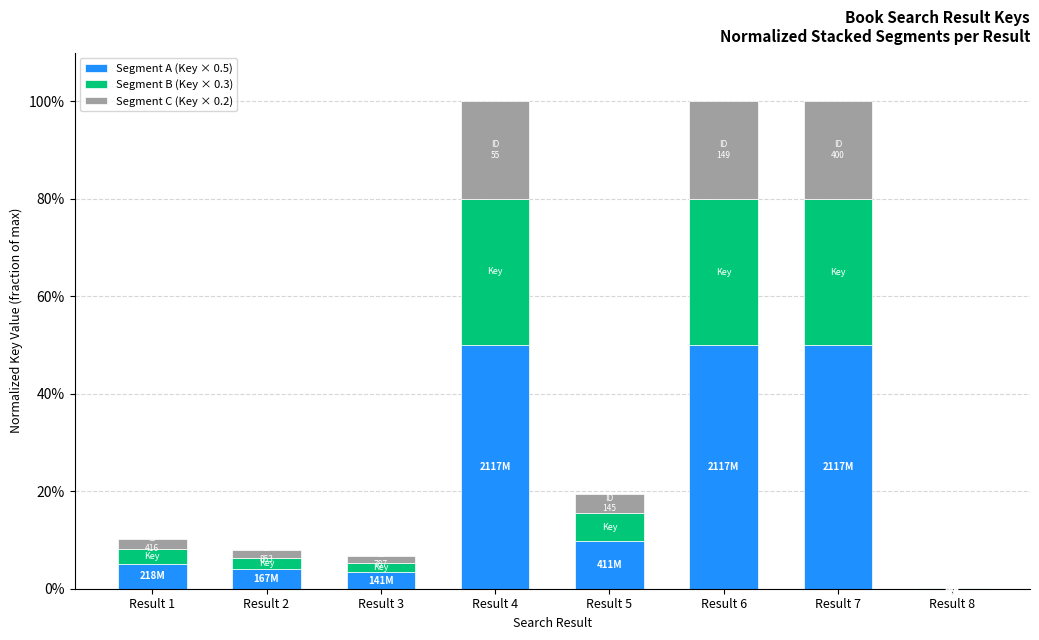

What are all the series names shown in the legend?

Segment A (Key × 0.5), Segment B (Key × 0.3), Segment C (Key × 0.2)